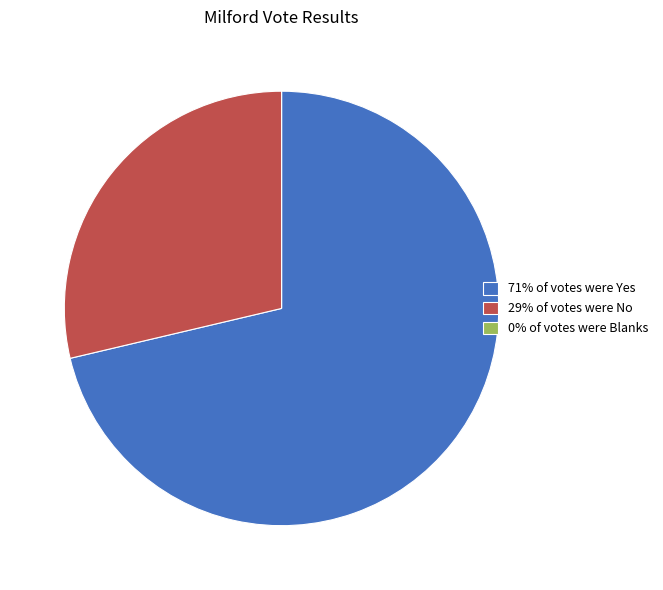

Do 71% of votes were Yes and 29% of votes were No together represent more than half of the pie?

Yes